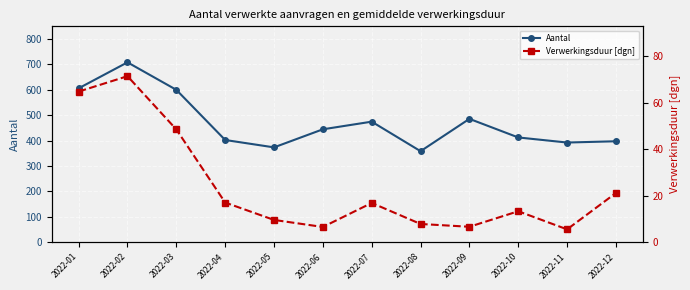

Between 2022-05 and 2022-06, which is larger?

2022-06